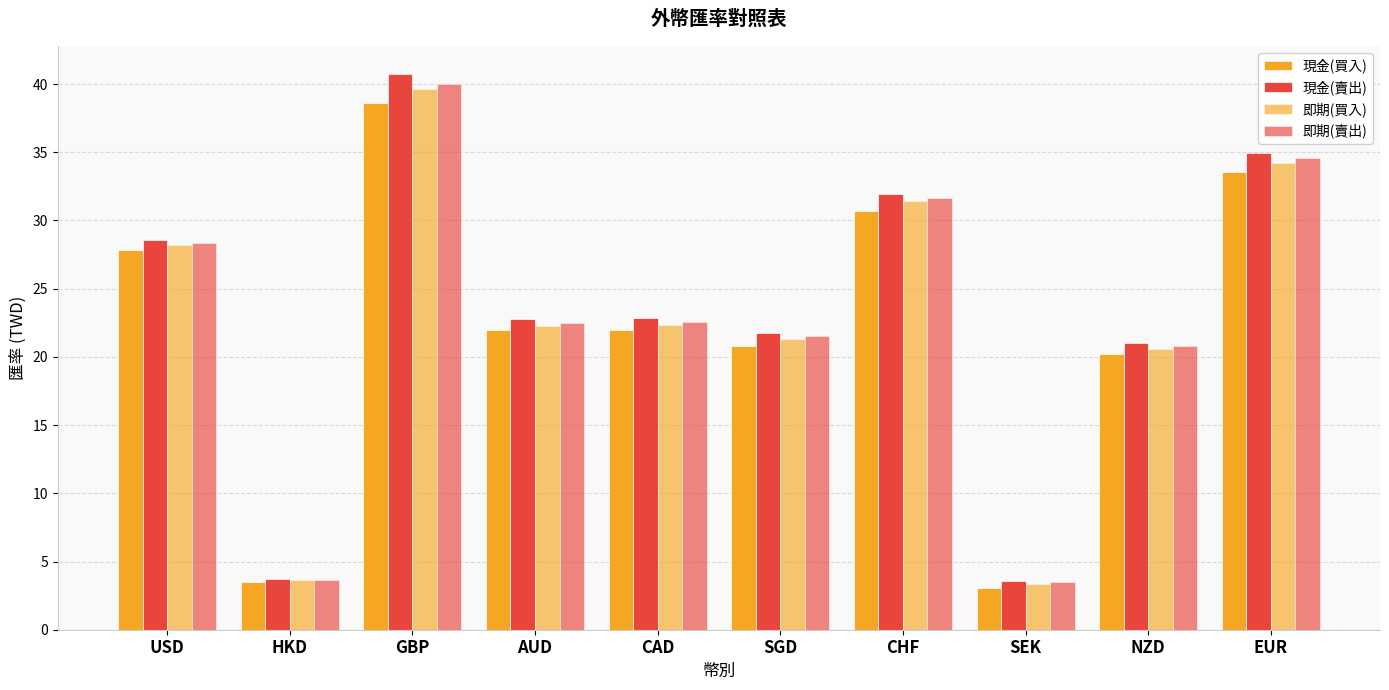

Between HKD and EUR, which series saw the biggest shift?

現金(賣出)